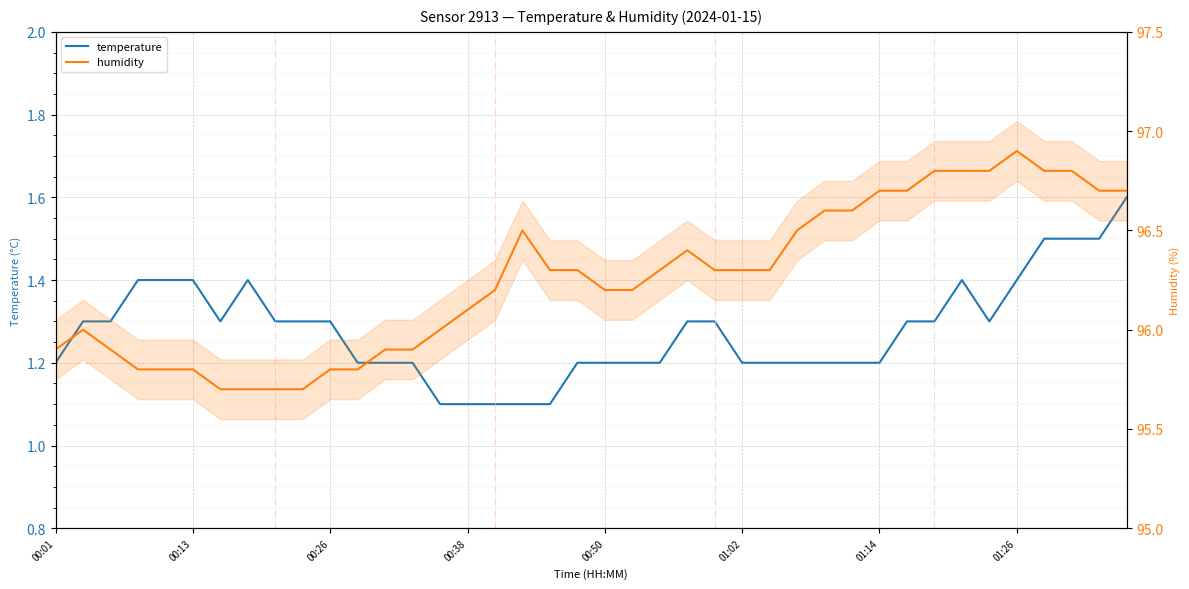

What is the average value of the humidity series?

96.3